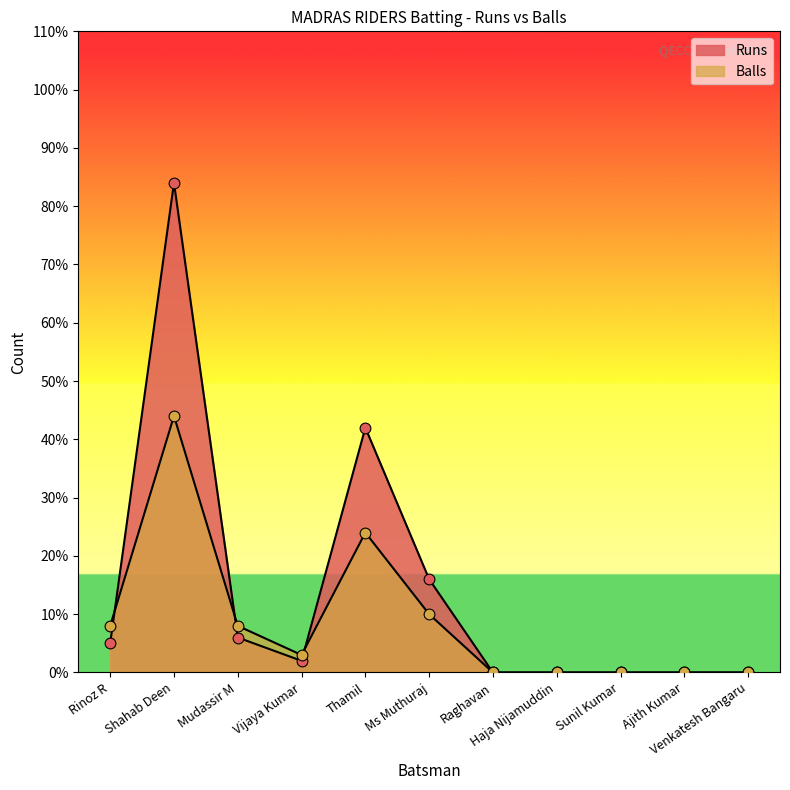

At which category is the sum across all series the highest?

Shahab Deen